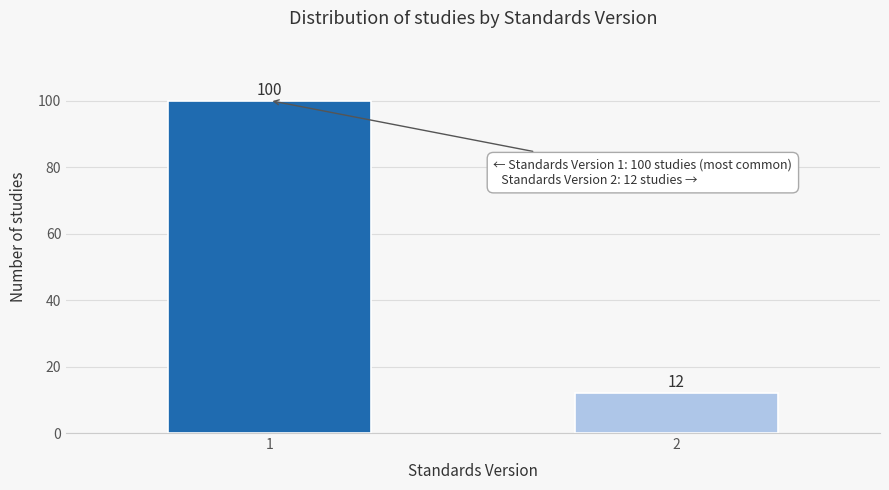

Reading right to left, transcribe all the data shown in this chart.

12	100